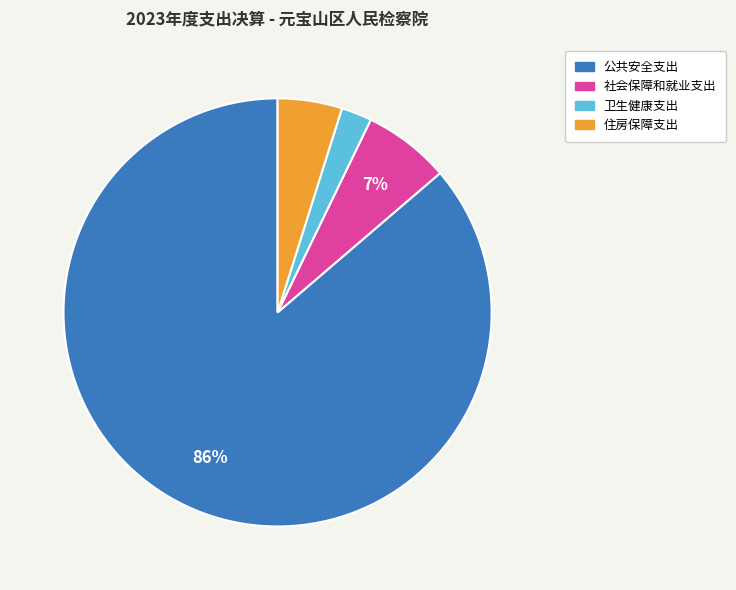

Between 卫生健康支出 and 公共安全支出, which is larger?

公共安全支出